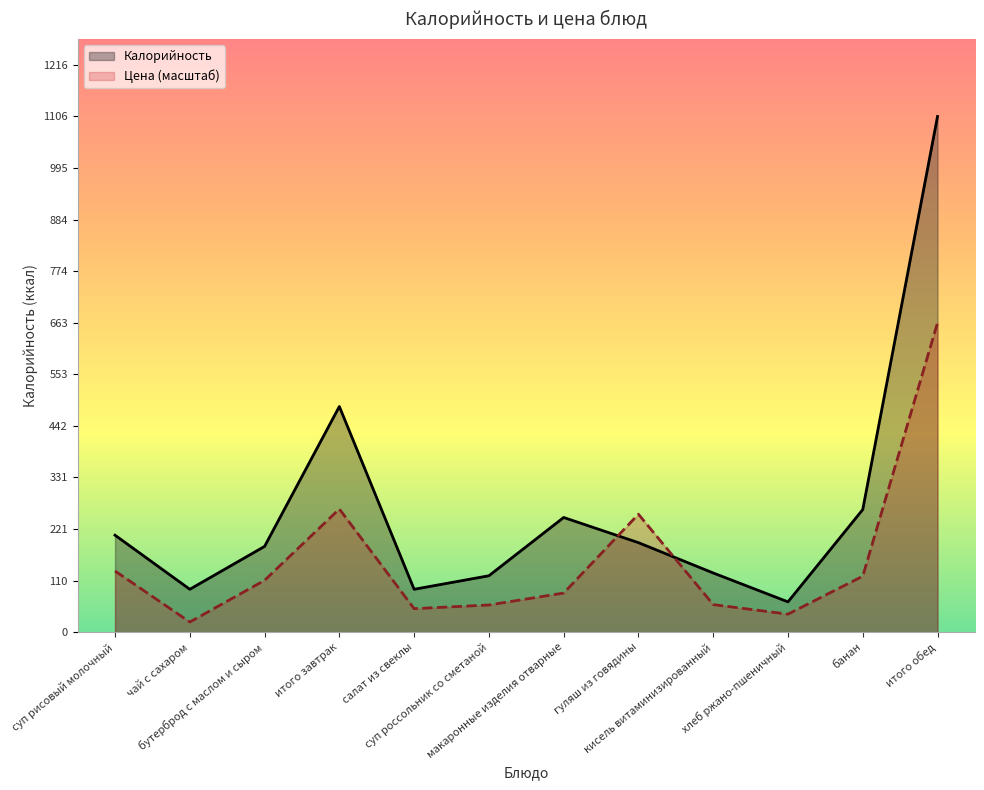

Which series ends up on top after the final intersection of Цена and Калорийность?

Калорийность